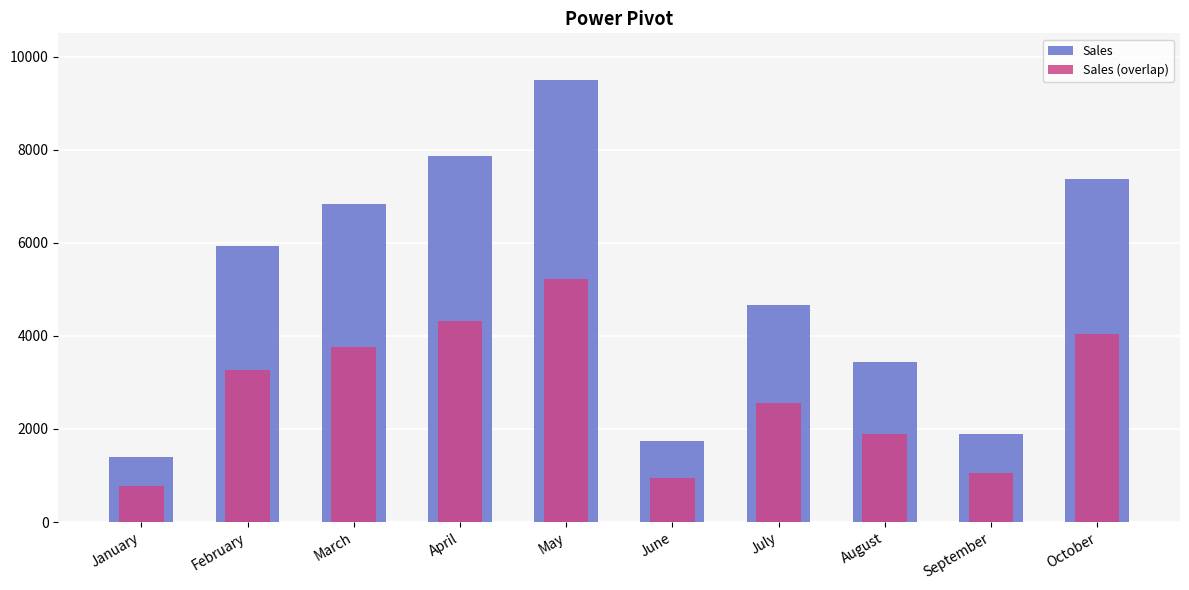

What are all the series names shown in the legend?

Sales, Sales (overlap)